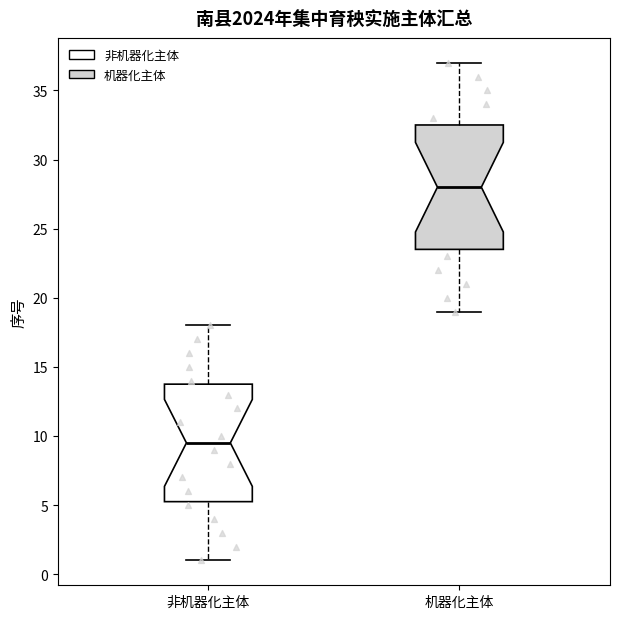

Which box has the lowest median line?

非机器化主体